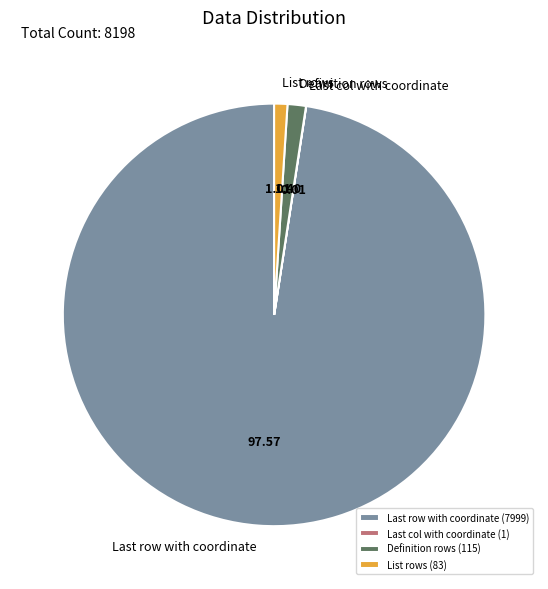

Is there a majority slice in this chart?

Yes